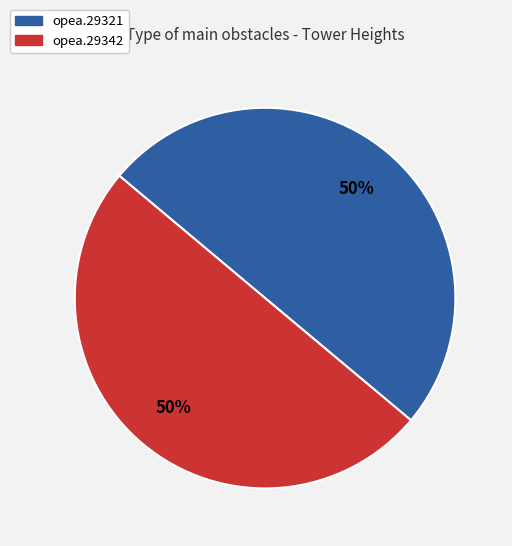

Approximately how many times larger is the value at opea.29342 compared to opea.29321?

1.0